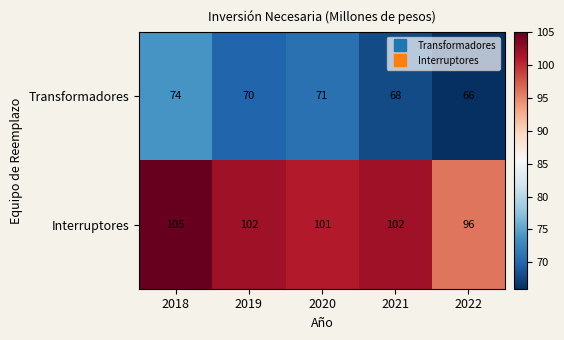

Reading left to right, extract all data points from this chart.

Transformadores: 2018=74	2019=70	2020=71	2021=68	2022=66
Interruptores: 2018=105	2019=102	2020=101	2021=102	2022=96